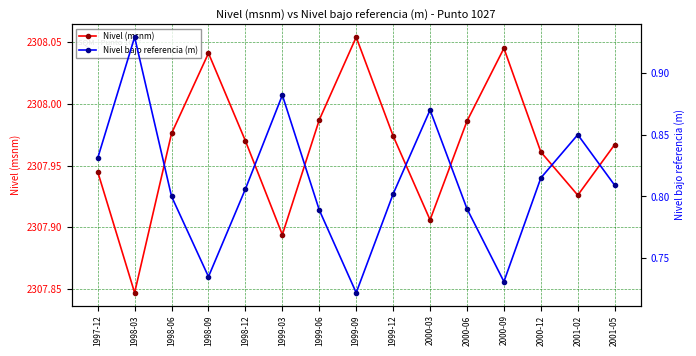

Which series has the largest range (max minus min)?

Nivel bajo referencia (m)